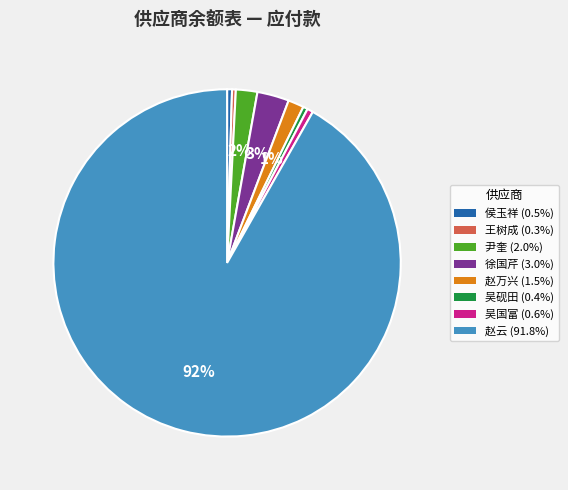

Which category has the biggest portion of the pie?

赵云